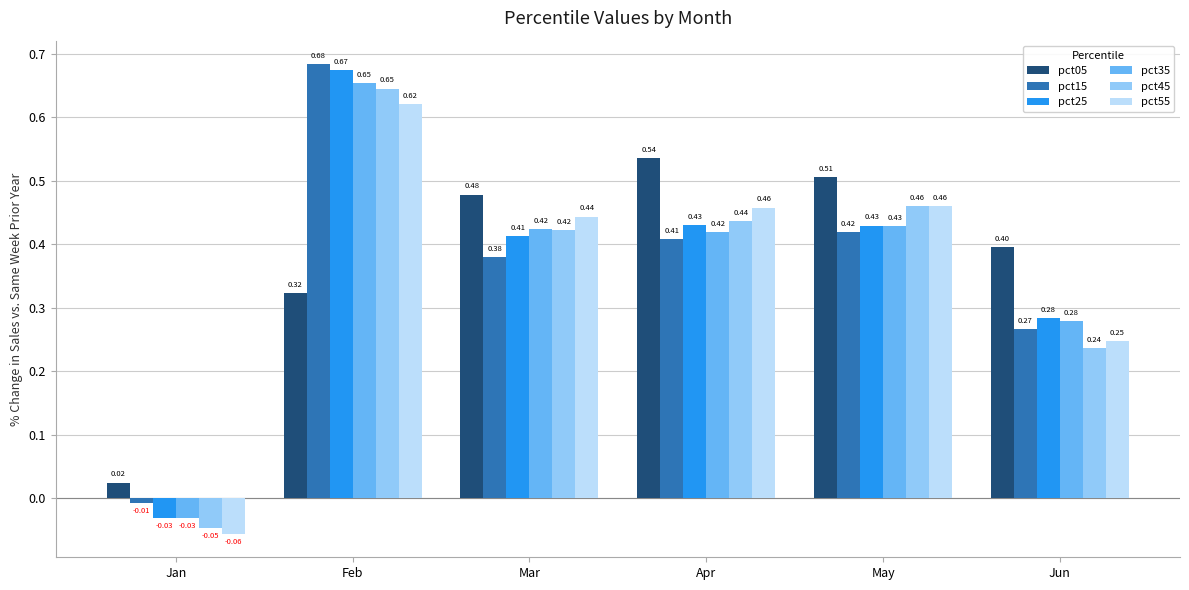

What is the sum of all pct55 values?

2.2